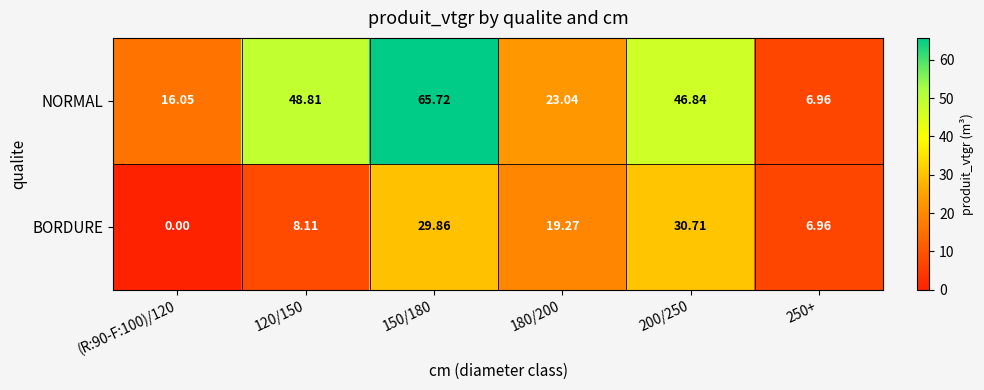

At how many categories does at least one series exceed 0?

6